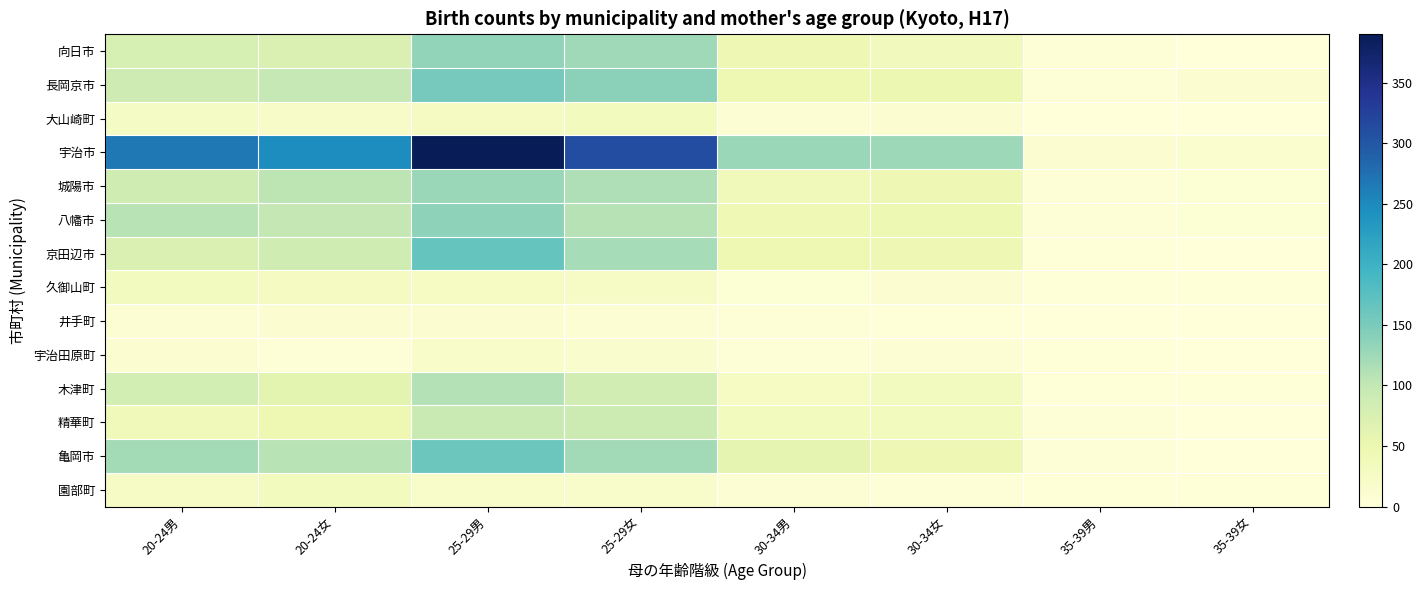

How many distinct data groups are displayed?

14